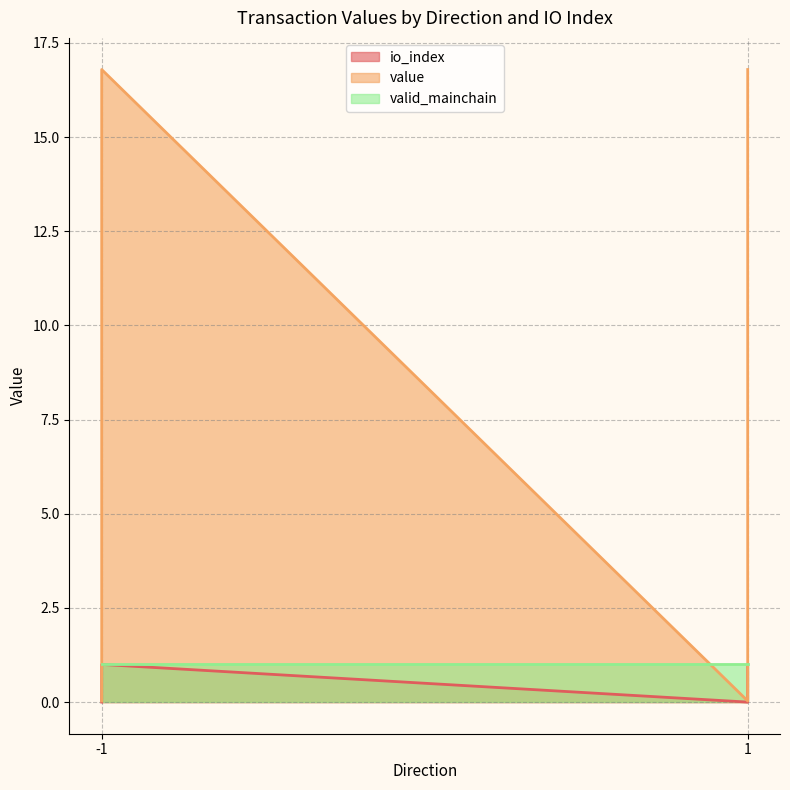

Which series has the largest range (max minus min)?

value